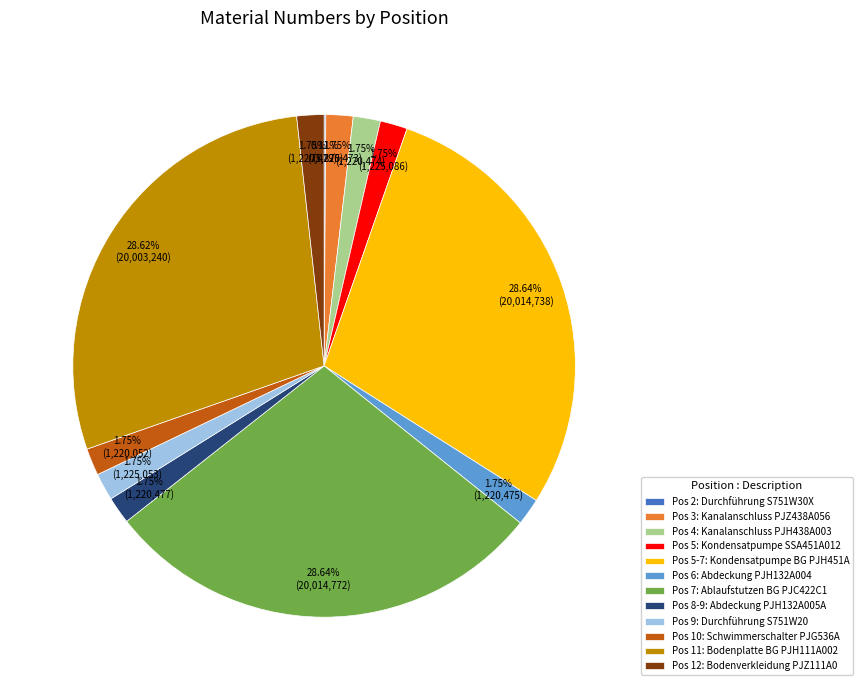

Does any single category account for the majority?

No